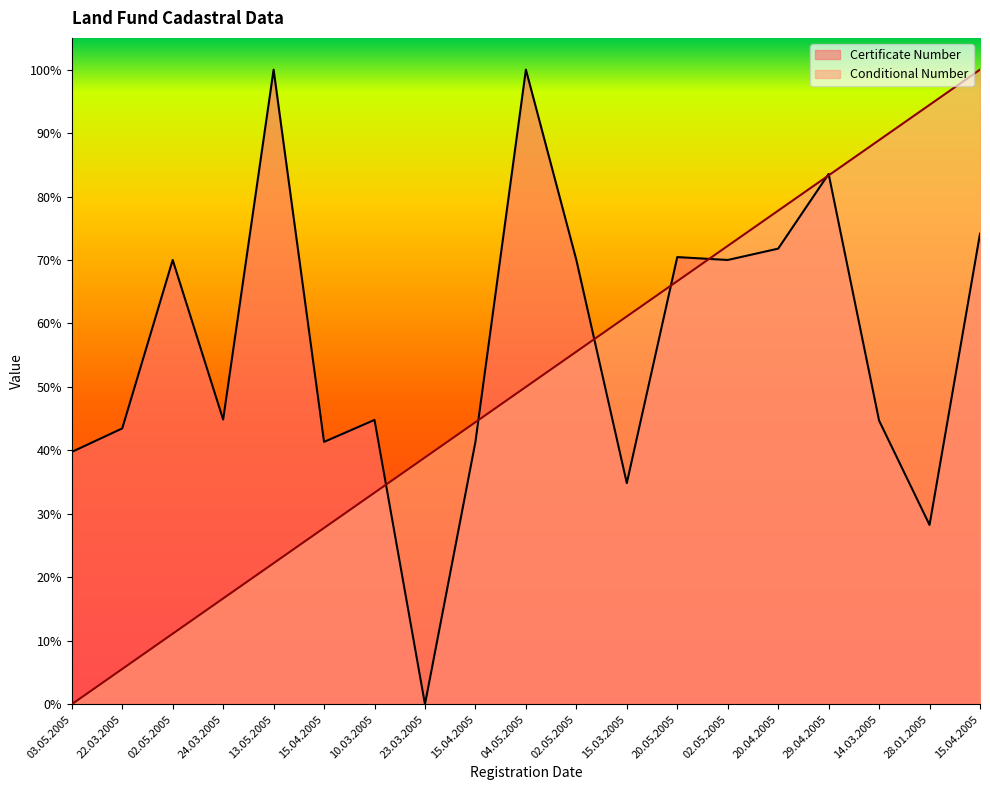

At which label does Certificate Number reach its minimum?

23.03.2005